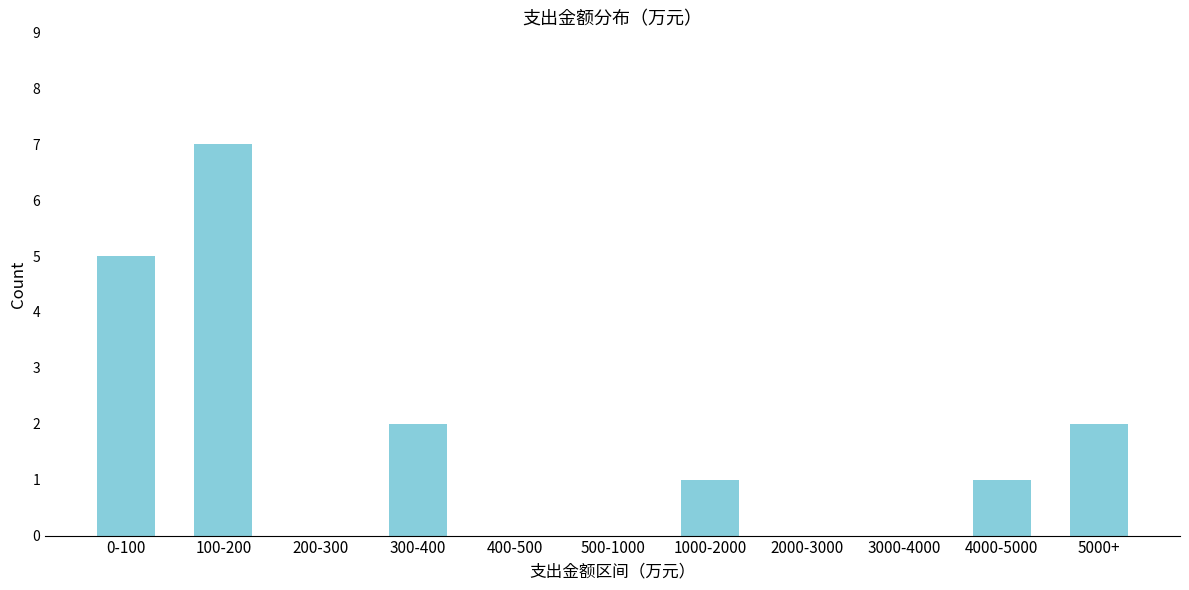

Reading right to left, what are all the values shown in this chart?

5000+=2	4000-5000=1	3000-4000=0	2000-3000=0	1000-2000=1	500-1000=0	400-500=0	300-400=2	200-300=0	100-200=7	0-100=5